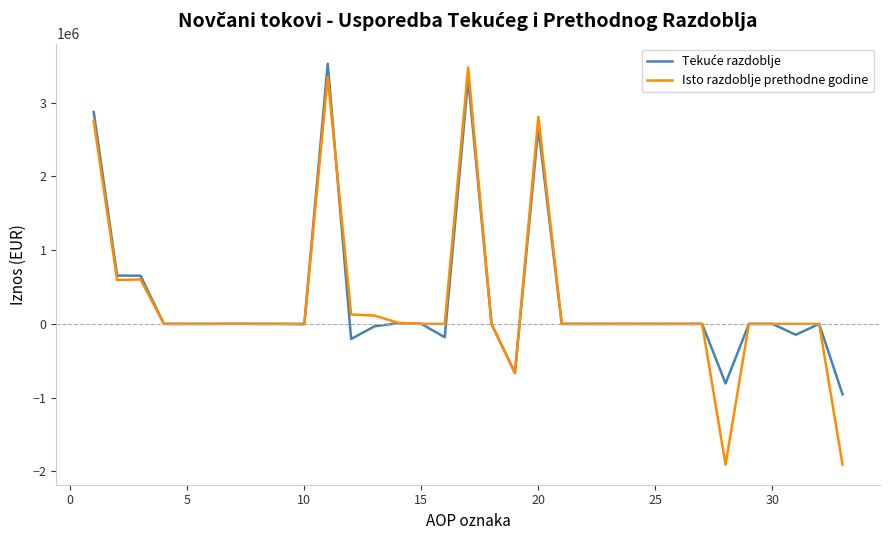

What is the minimum value for Isto razdoblje prethodne godine?

-1909619